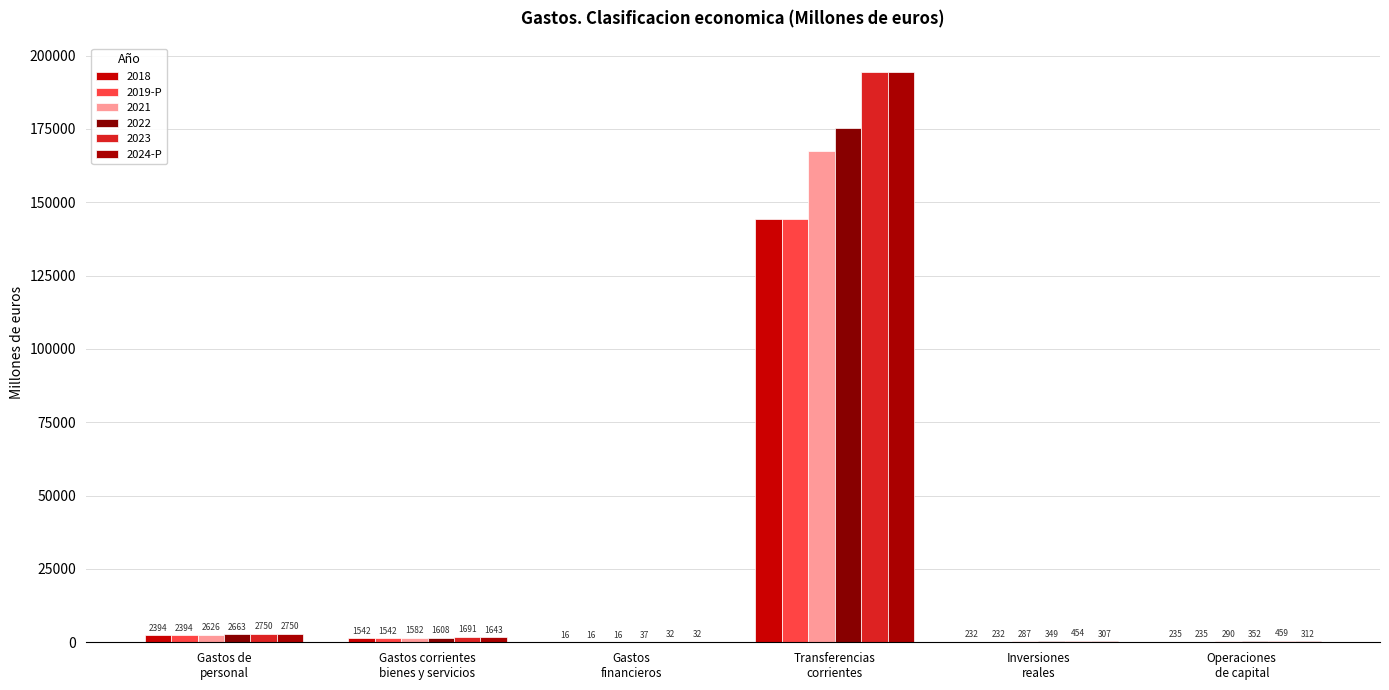

Is the value of 2024-P at Transferencias
corrientes greater than the value of 2019-P at Gastos corrientes
bienes y servicios?

Yes